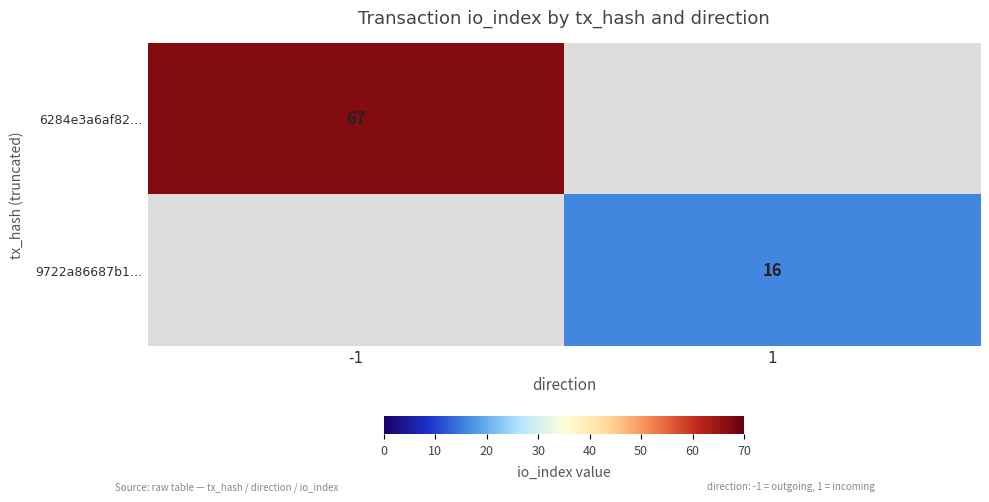

Is it true that 6284e3a6af82… equals 33 at -1?

False